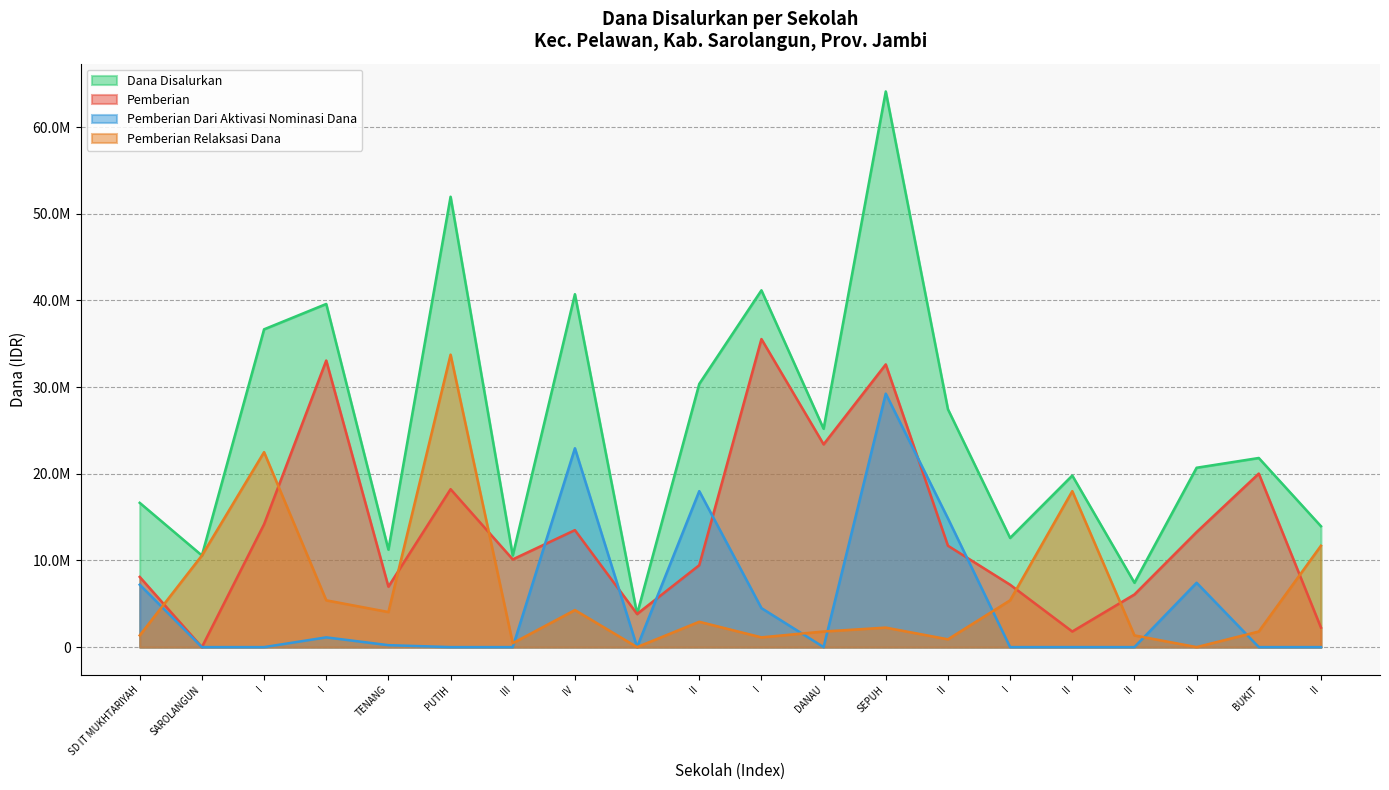

What are all the series names shown in the legend?

Dana Disalurkan, Pemberian, Pemberian Dari Aktivasi Nominasi Dana, Pemberian Relaksasi Dana